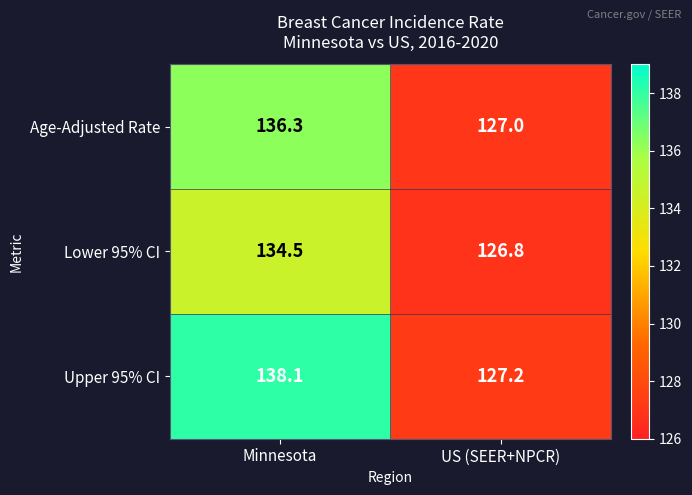

What is the spread (max minus min) of values at Minnesota?

3.6